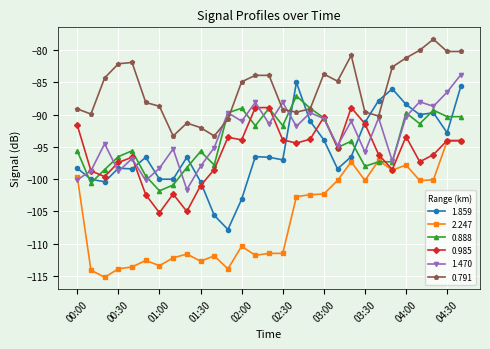

True or false: 0.888 has more than 2 interior local peaks.

True